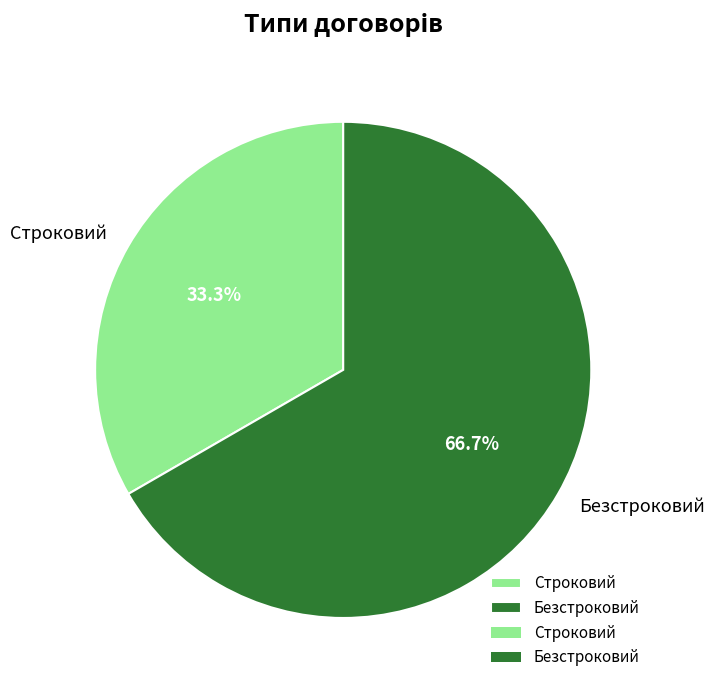

To the nearest percent, what percentage of the pie is Строковий?

33%